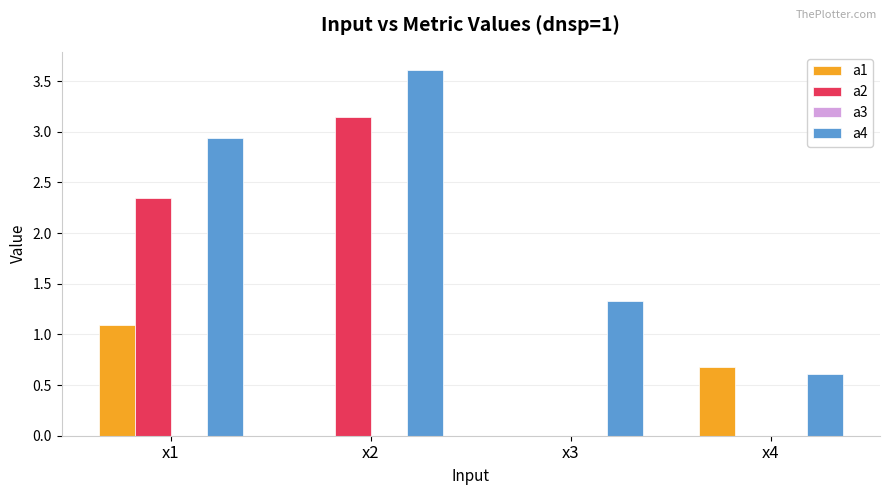

Is the value of a4 at x3 greater than the value of a1 at x2?

Yes